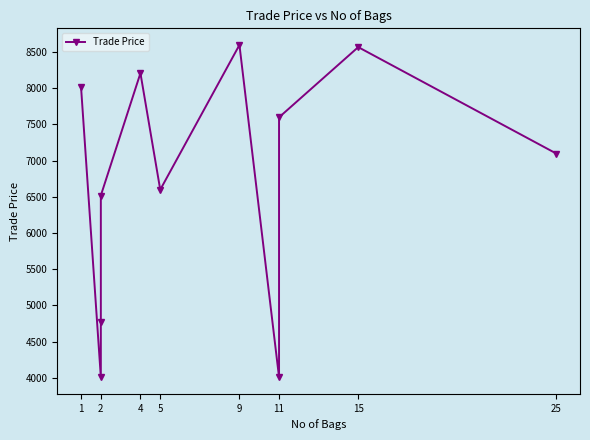

Which has a higher value, 11 or 4?

4